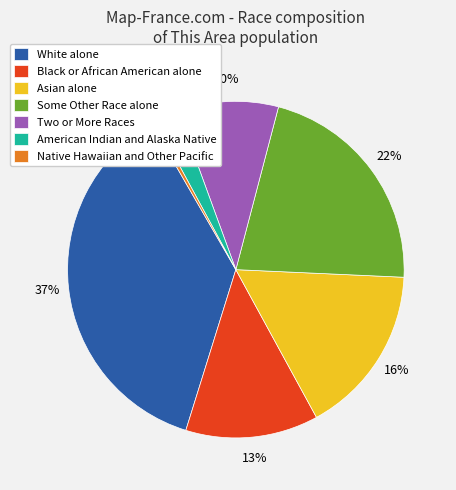

Is there a majority slice in this chart?

No